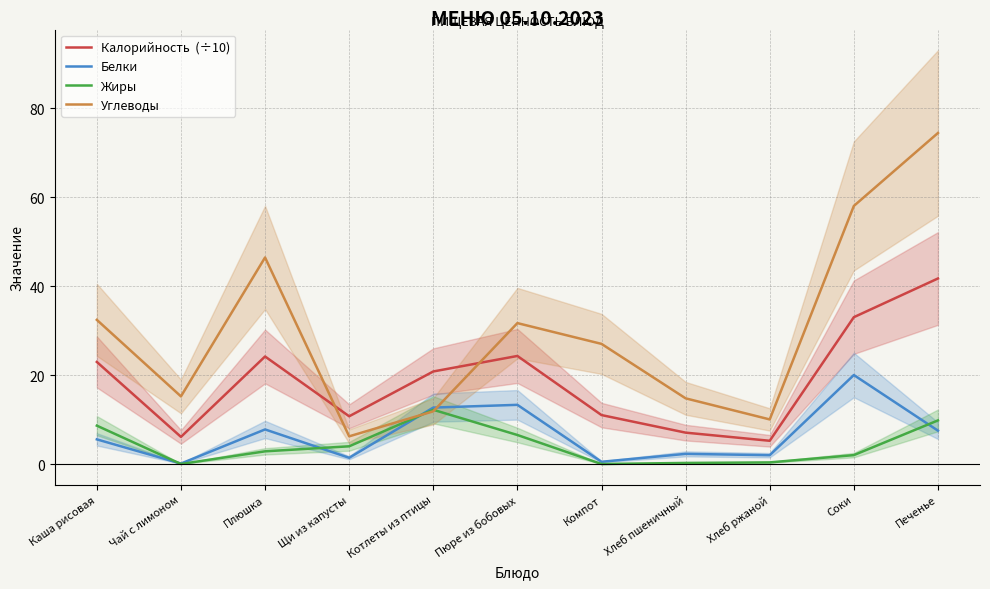

Reading left to right, list all the values displayed in this chart.

Калорийность  (÷10): 22.9	6.1	24.2	10.7	20.8	24.3	11.0	7.0	5.2	33.0	41.7
Белки: 5.5	0.1	7.8	1.4	12.7	13.3	0.5	2.3	2.0	20.0	7.5
Жиры: 8.6	0.0	2.9	4.0	12.2	6.5	0.0	0.2	0.4	2.0	9.8
Углеводы: 32.4	15.2	46.4	6.2	11.8	31.7	27.0	14.8	10.0	58.0	74.4